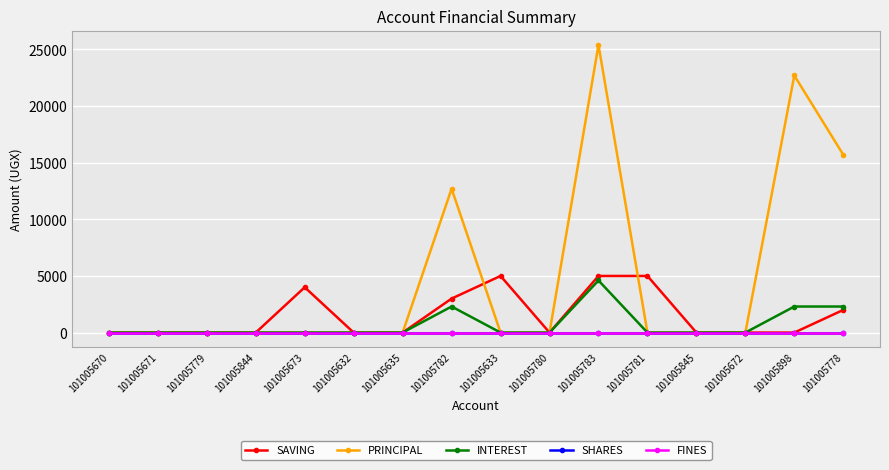

Reading left to right, transcribe all the data shown in this chart.

SAVING: 101005670=0	101005671=0	101005779=0	101005844=0	101005673=4000	101005632=0	101005635=0	101005782=3000	101005633=5000	101005780=0	101005783=5000	101005781=5000	101005845=0	101005672=0	101005898=0	101005778=2000
PRINCIPAL: 101005670=0	101005671=0	101005779=0	101005844=0	101005673=0	101005632=0	101005635=0	101005782=12700	101005633=0	101005780=0	101005783=25400	101005781=0	101005845=0	101005672=0	101005898=22700	101005778=15700
INTEREST: 101005670=0	101005671=0	101005779=0	101005844=0	101005673=0	101005632=0	101005635=0	101005782=2300	101005633=0	101005780=0	101005783=4600	101005781=0	101005845=0	101005672=0	101005898=2300	101005778=2300
SHARES: 101005670=0	101005671=0	101005779=0	101005844=0	101005673=0	101005632=0	101005635=0	101005782=0	101005633=0	101005780=0	101005783=0	101005781=0	101005845=0	101005672=0	101005898=0	101005778=0
FINES: 101005670=0	101005671=0	101005779=0	101005844=0	101005673=0	101005632=0	101005635=0	101005782=0	101005633=0	101005780=0	101005783=0	101005781=0	101005845=0	101005672=0	101005898=0	101005778=0